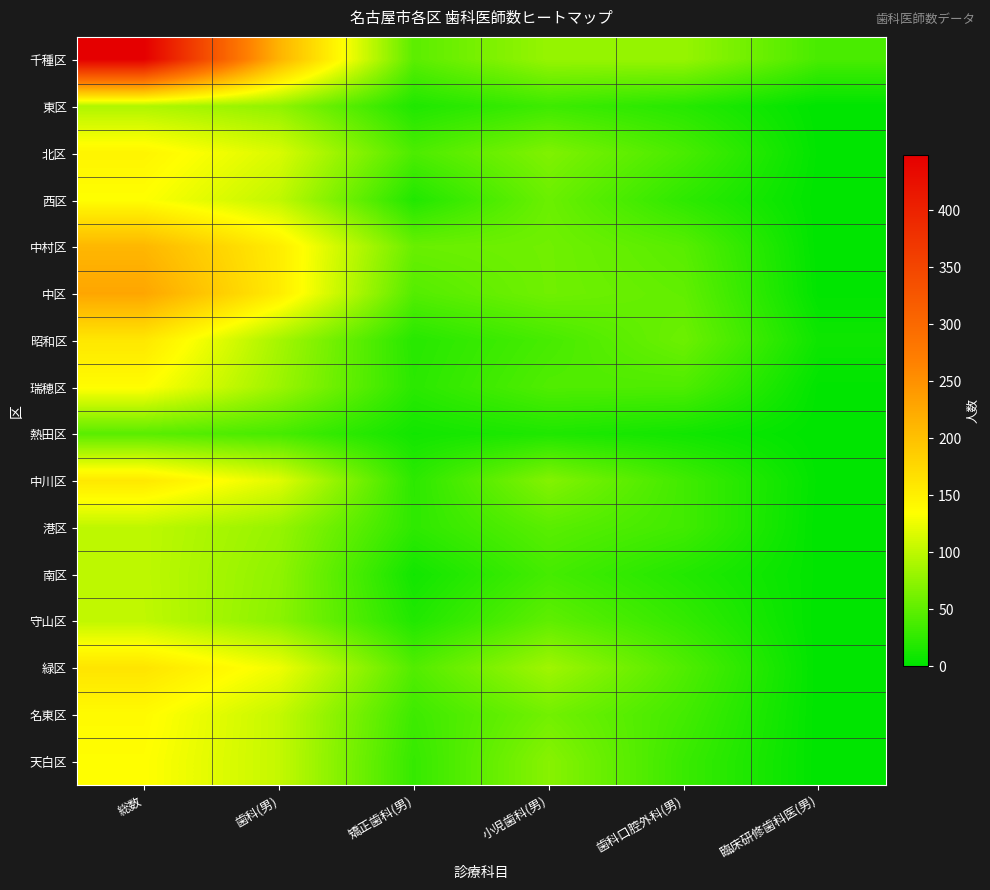

What is the difference between the highest and lowest values at 矯正歯科(男)?

46